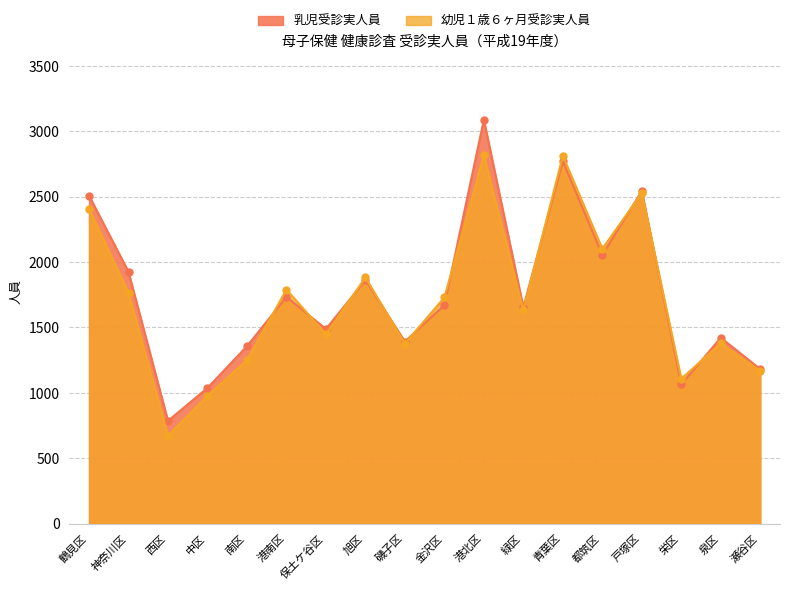

What are all the series names shown in the legend?

乳児受診実人員, 幼児１歳６ヶ月受診実人員